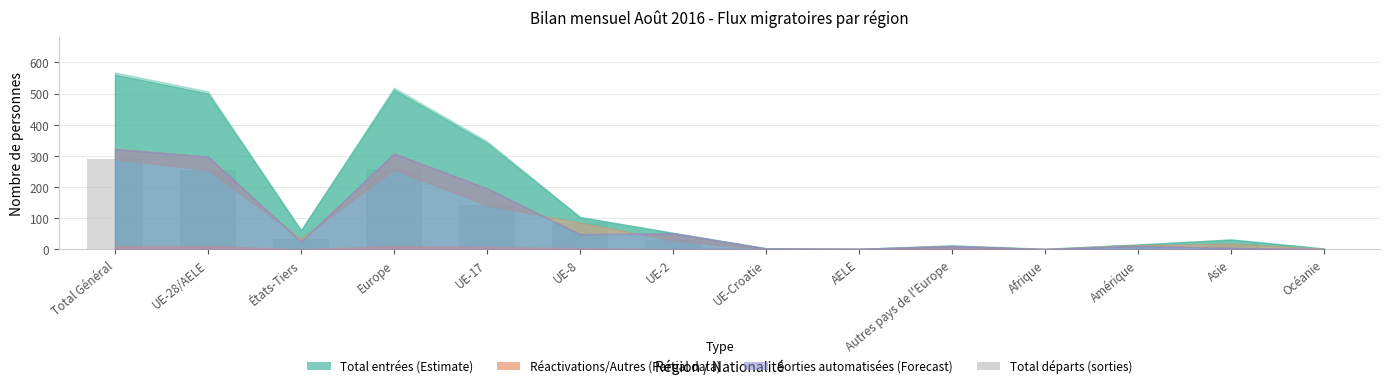

What is the sum of all values?

1123